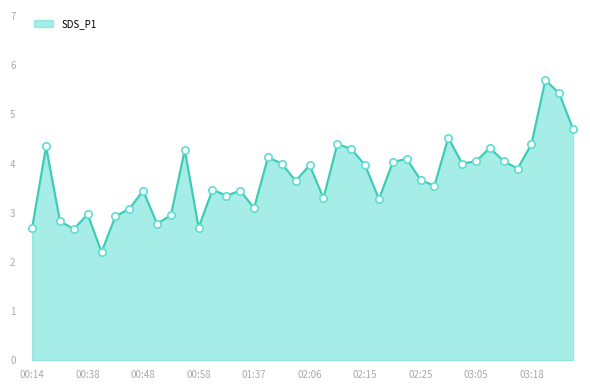

What is the greatest value displayed?

5.7